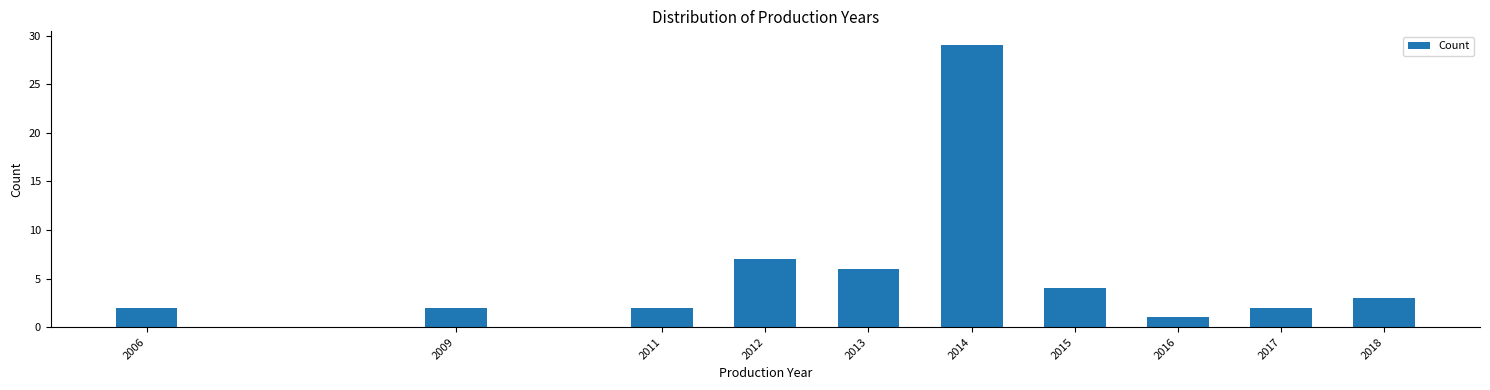

Reading left to right, extract all data points from this chart.

2006=2	2009=2	2011=2	2012=7	2013=6	2014=29	2015=4	2016=1	2017=2	2018=3